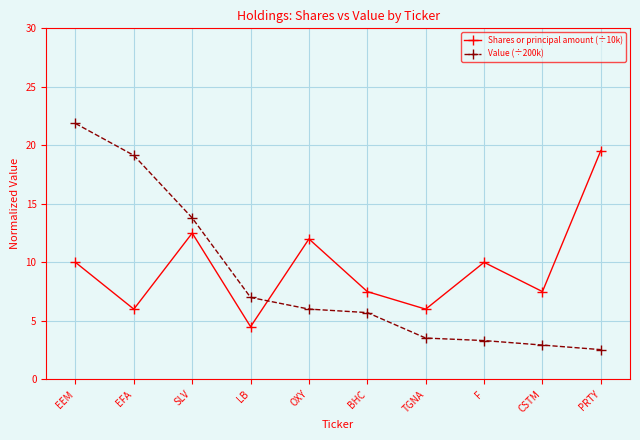

What is the maximum value for Value (÷200k)?

21.9